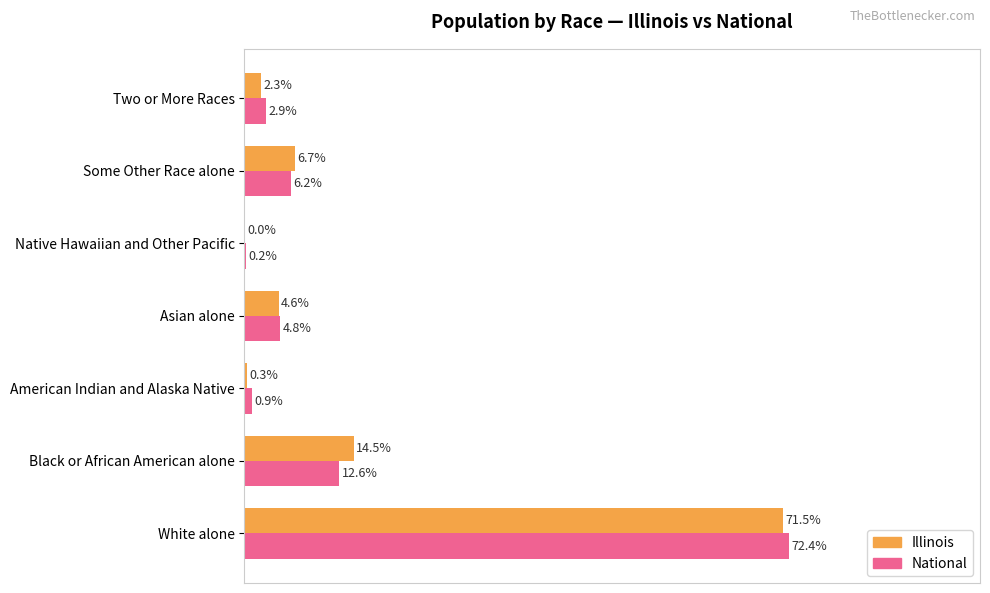

Is the value of Illinois at Asian alone greater than the value of National at Asian alone?

No